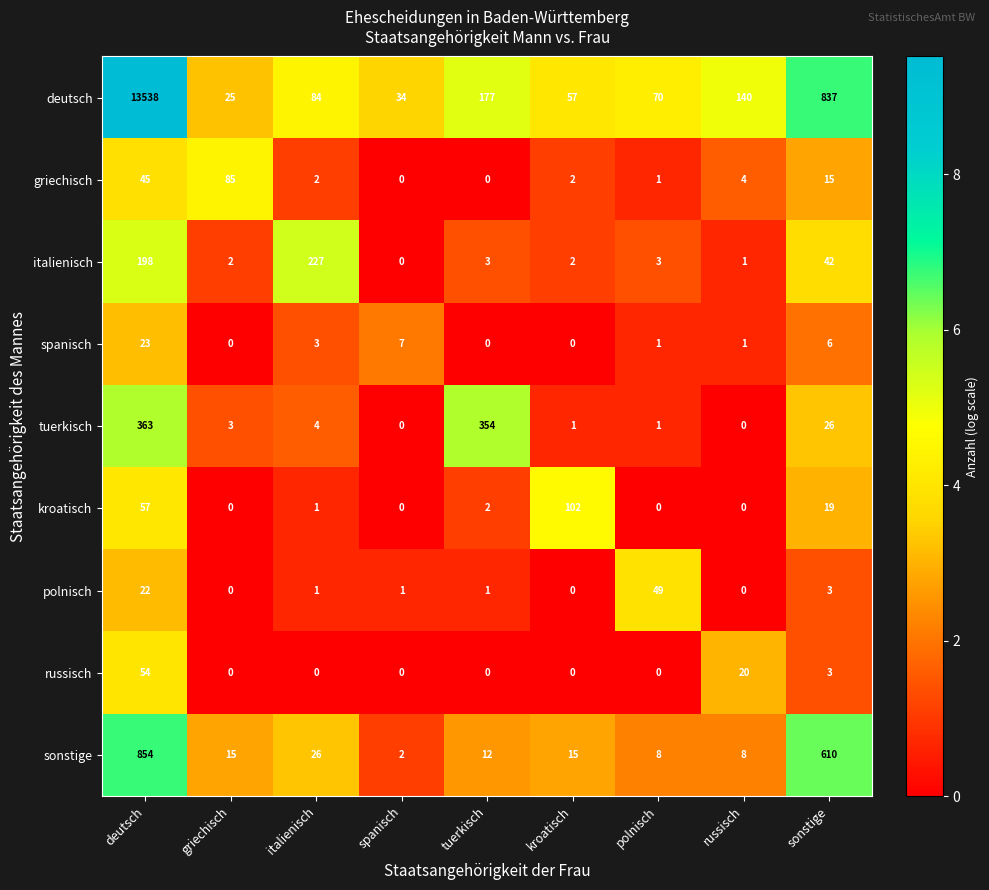

What is the difference between the highest and lowest values at tuerkisch?

354